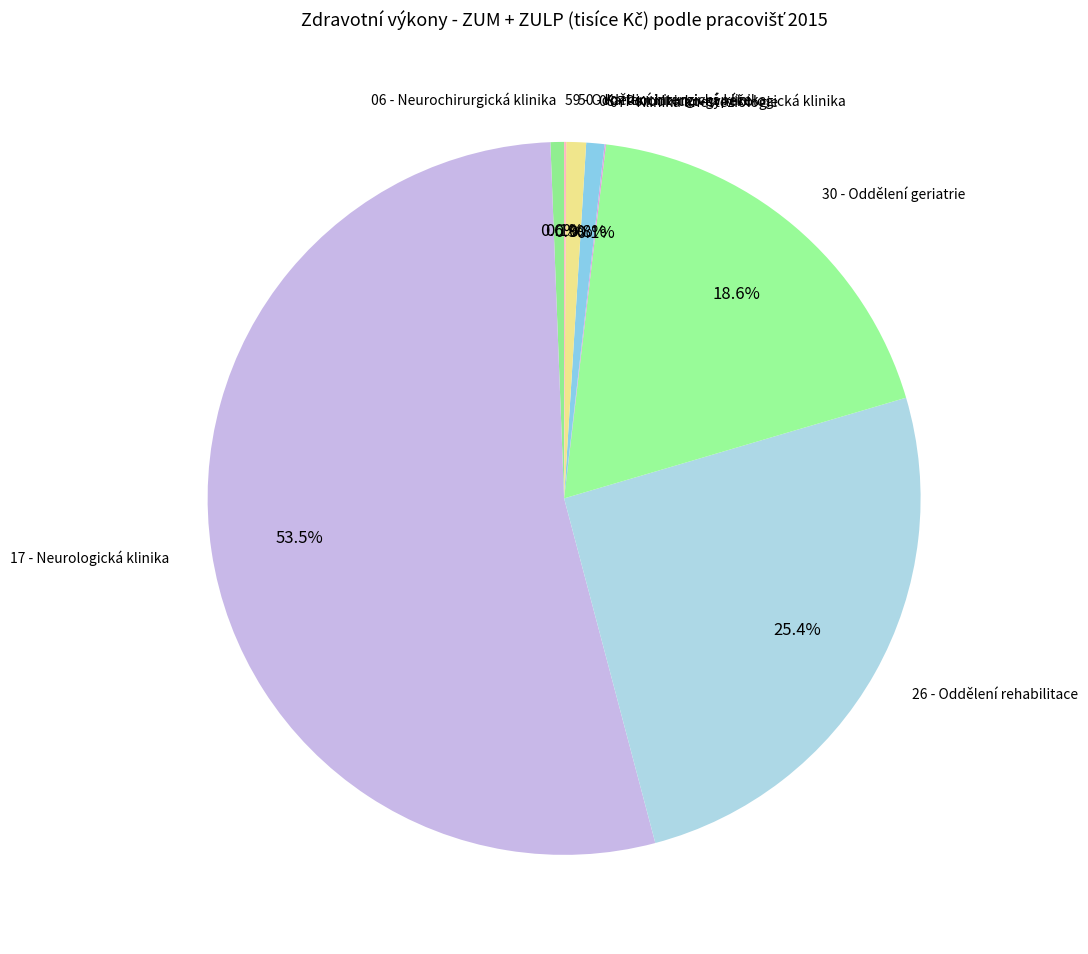

Which category has the biggest portion of the pie?

17 - Neurologická klinika